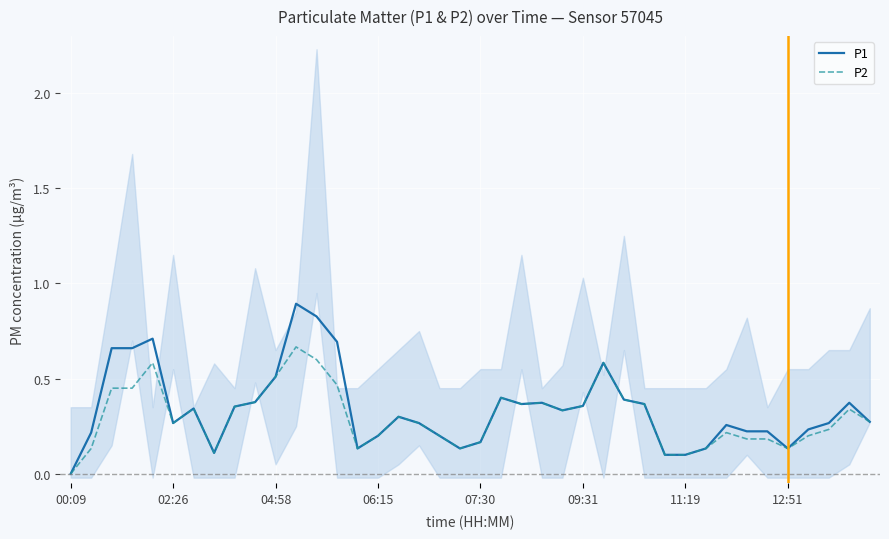

Which category has the highest value in the P2 series?

11